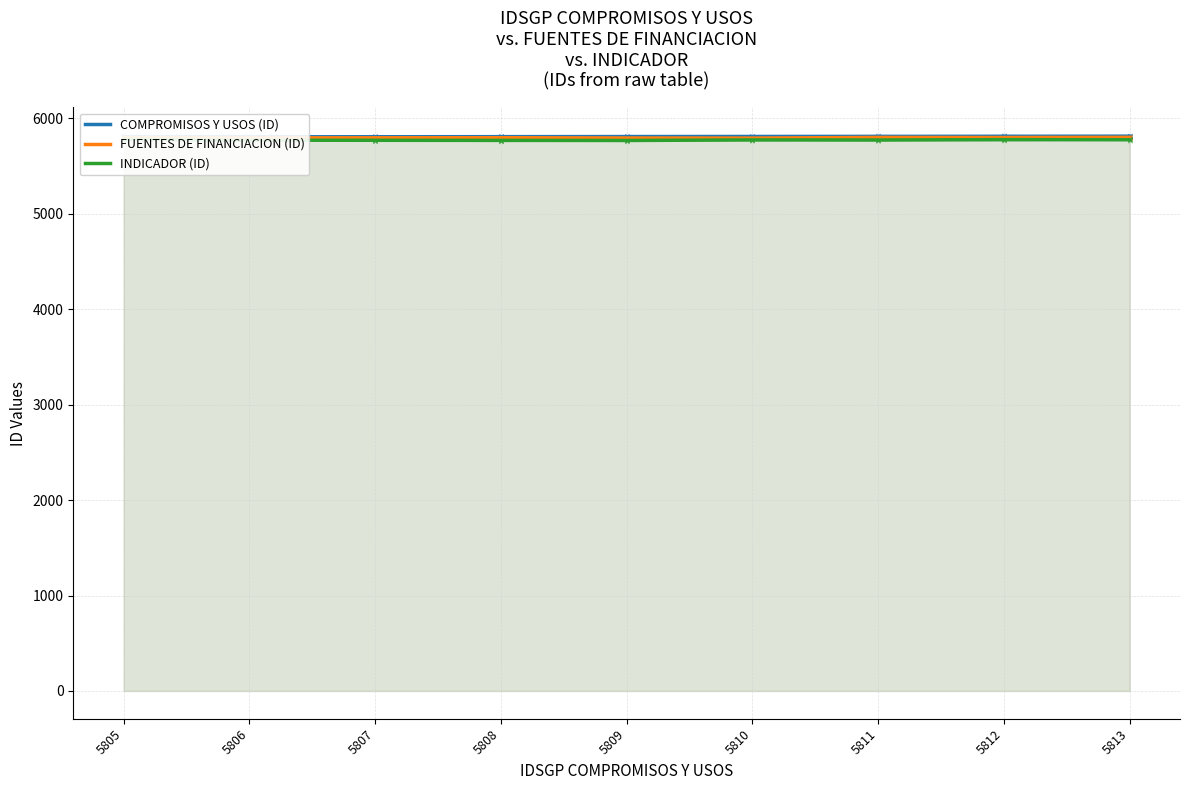

At which category is the sum across all series the highest?

5813